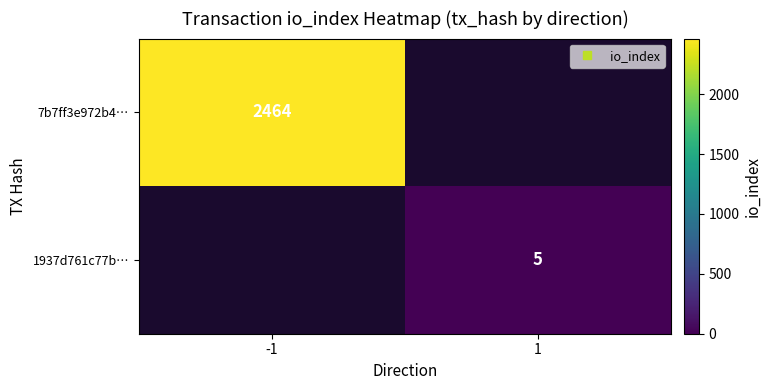

Rank the series by their average value, from highest to lowest.

7b7ff3e972b4…, 1937d761c77b…